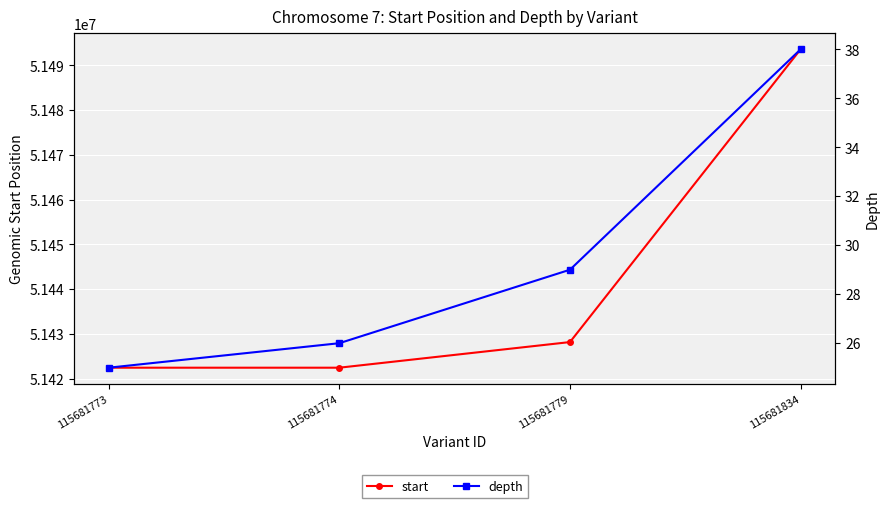

True or false: depth has a value of 25 at 115681773.

True